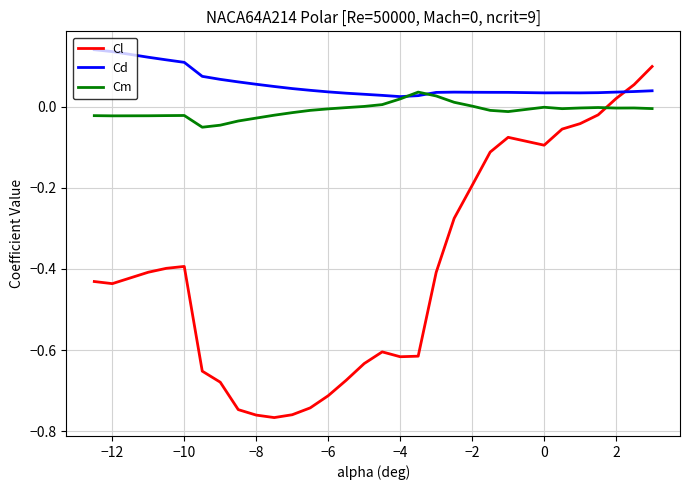

Which series has the largest range (max minus min)?

Cl